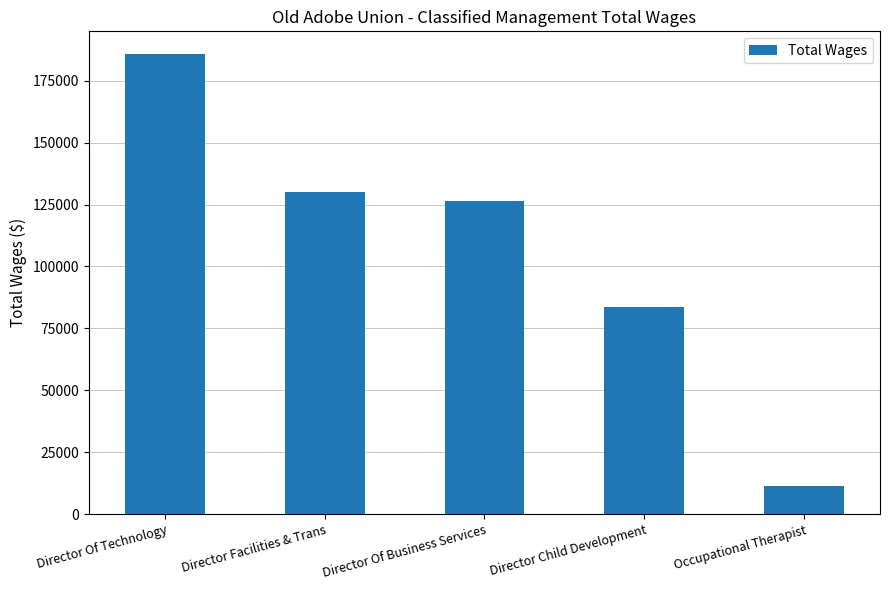

Which category has the highest value across all series?

Director Of Technology